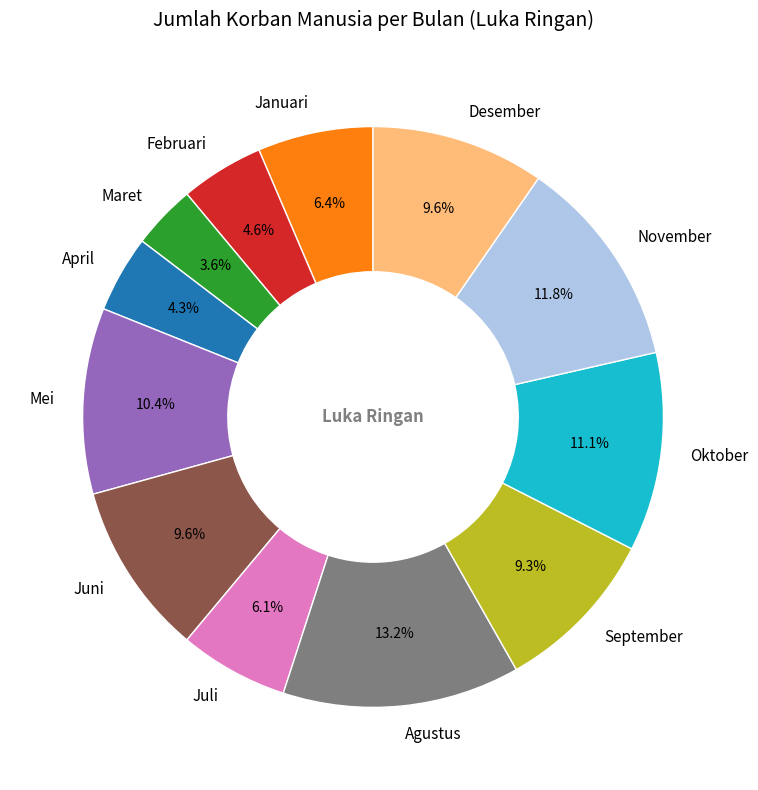

Is there a majority slice in this chart?

No